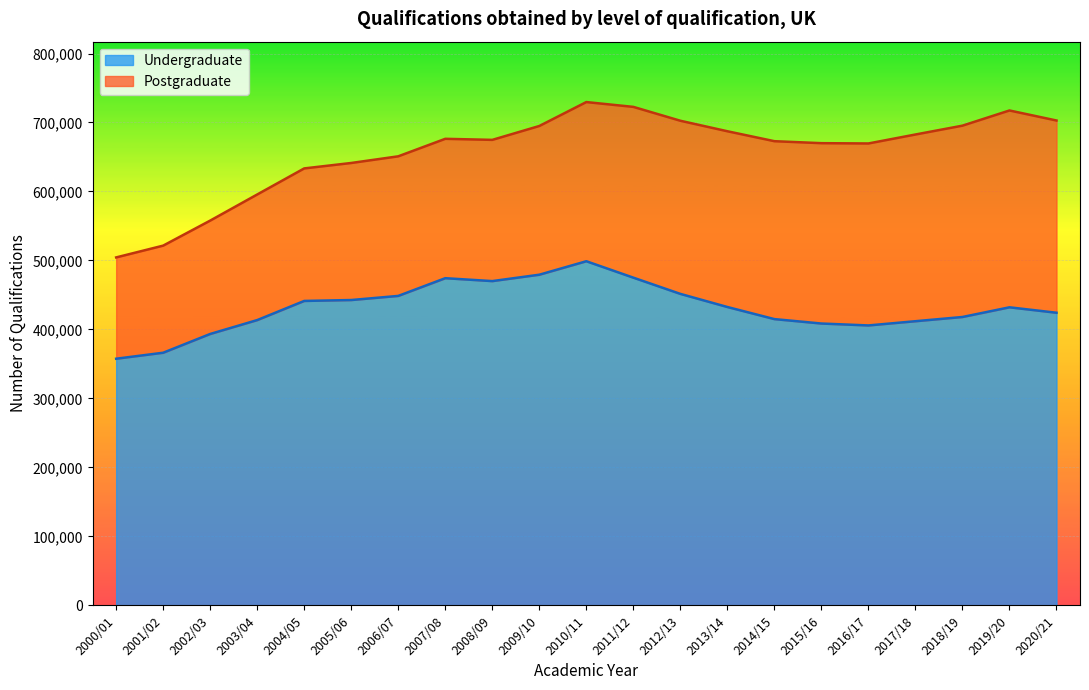

The chart shows a value of 442635 at 2005/06. True or false?

True